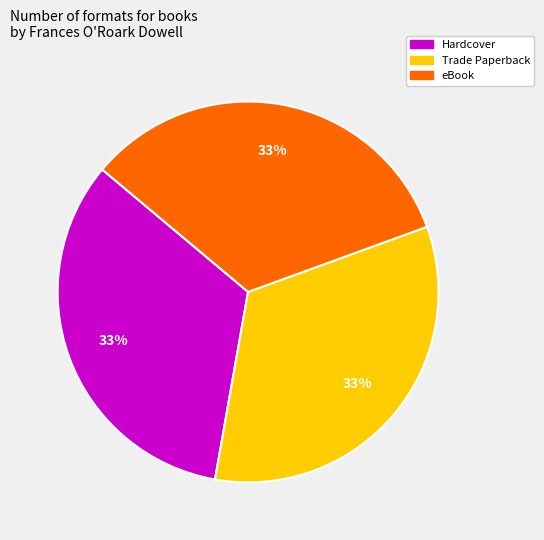

To the nearest percent, what is the average slice percentage?

33%